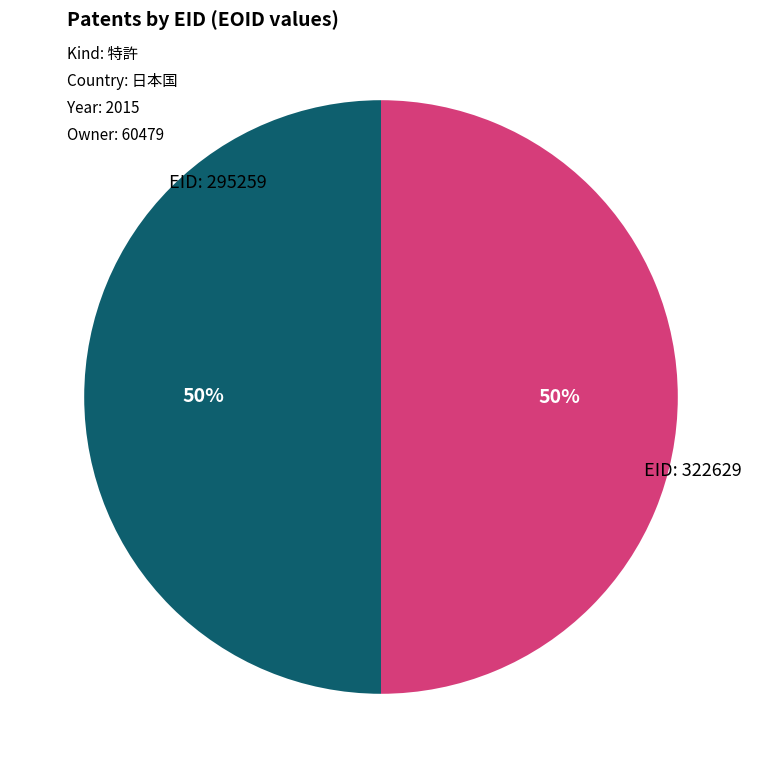

To the nearest percent, what is the average slice percentage?

50%